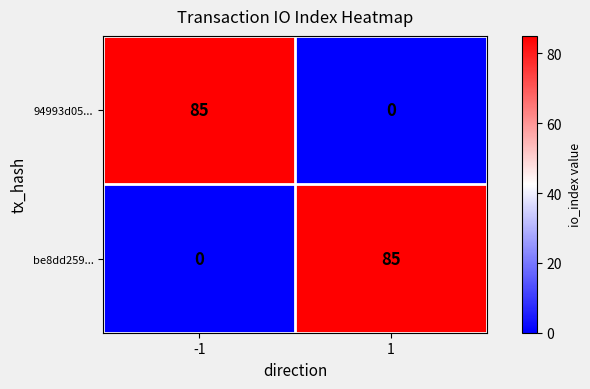

What is the total value across all series at 1?

85